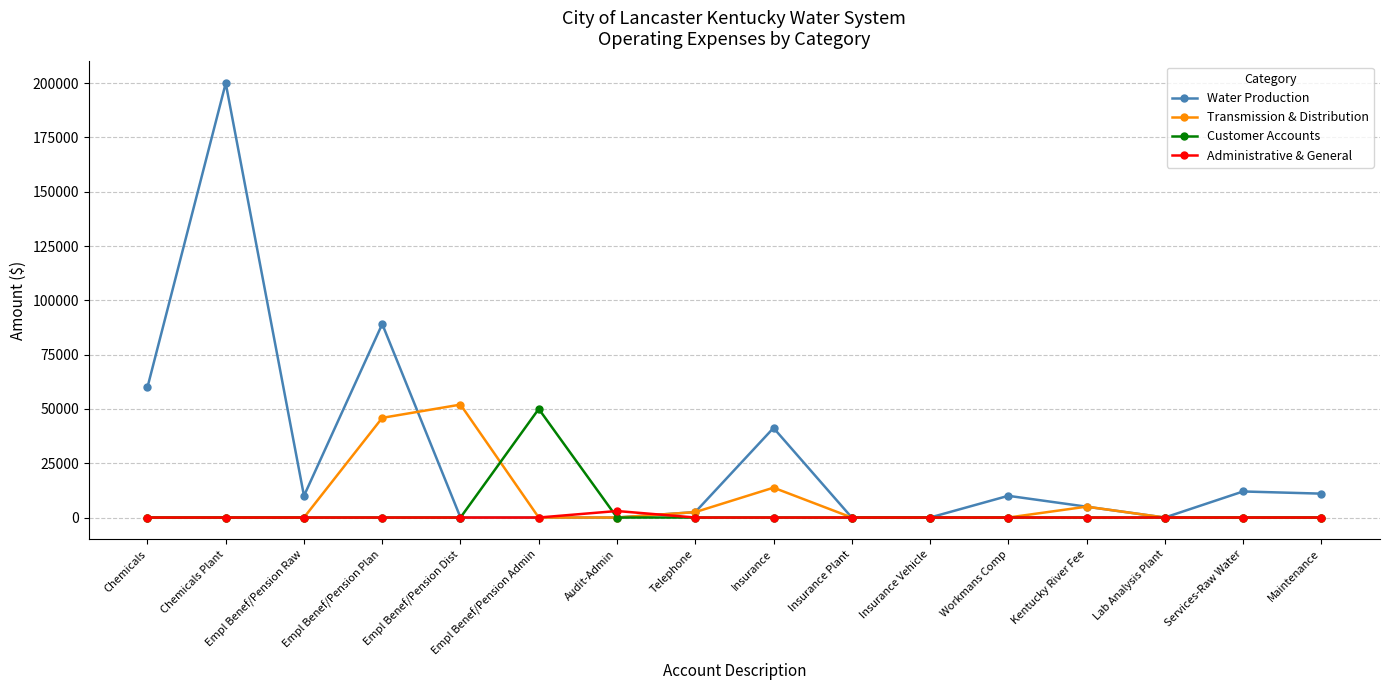

What are all the series names shown in the legend?

Water Production, Transmission & Distribution, Customer Accounts, Administrative & General